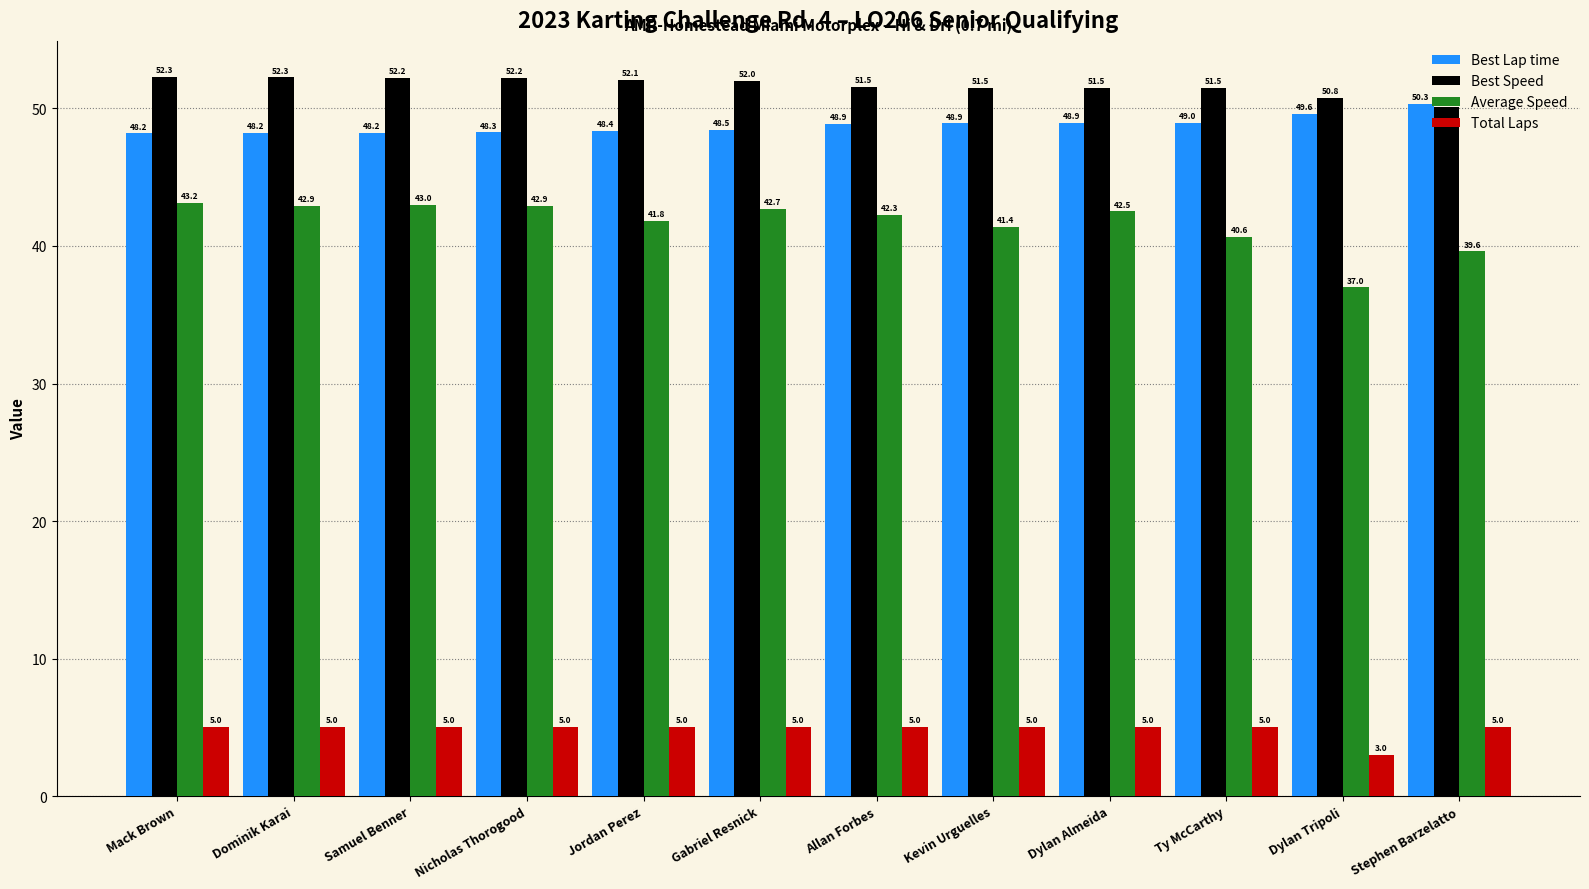

Which series changed the most between Samuel Benner and Stephen Barzelatto?

Average Speed